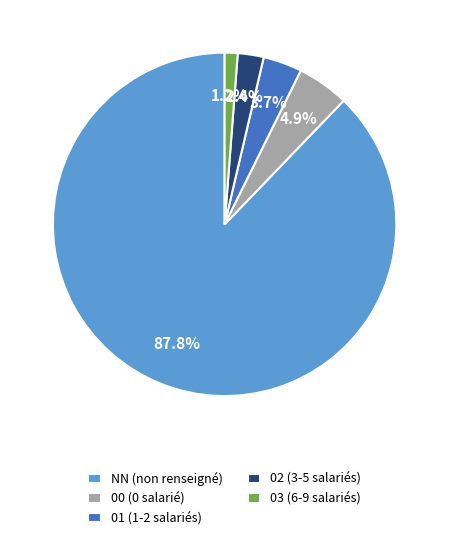

Combined, what portion of the pie is 01 and 02?

6.1%